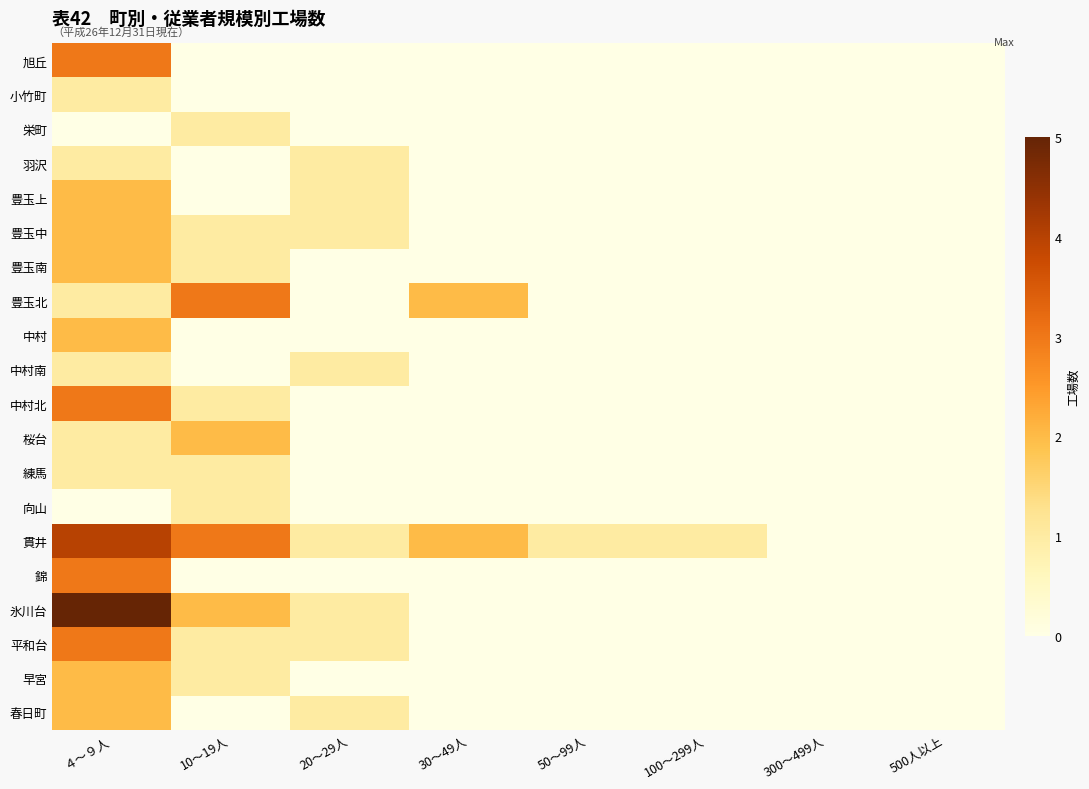

What is the spread (max minus min) of values at ４～９人?

5